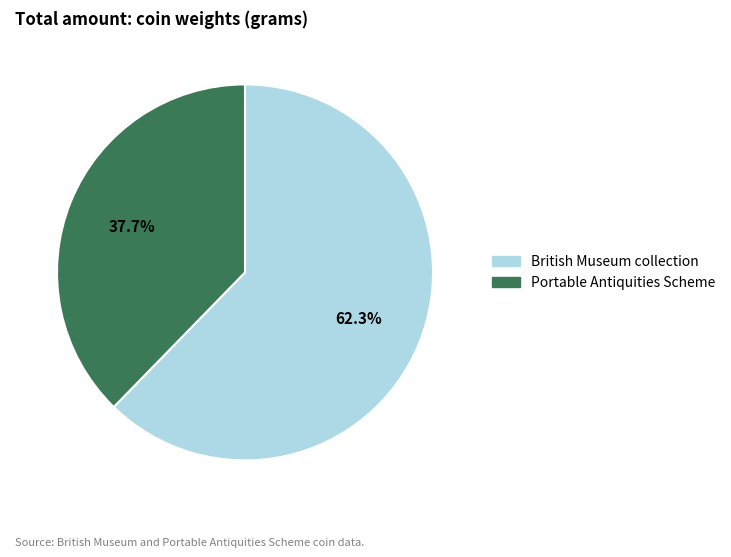

Which has a higher value, British Museum or Portable Antiquities Scheme?

British Museum